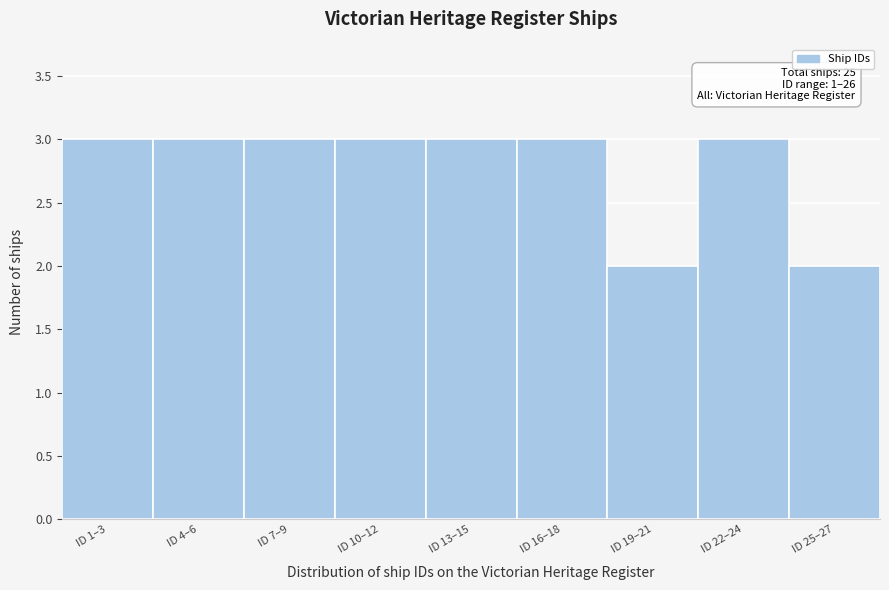

Reading right to left, what are all the values shown in this chart?

2	3	2	3	3	3	3	3	3